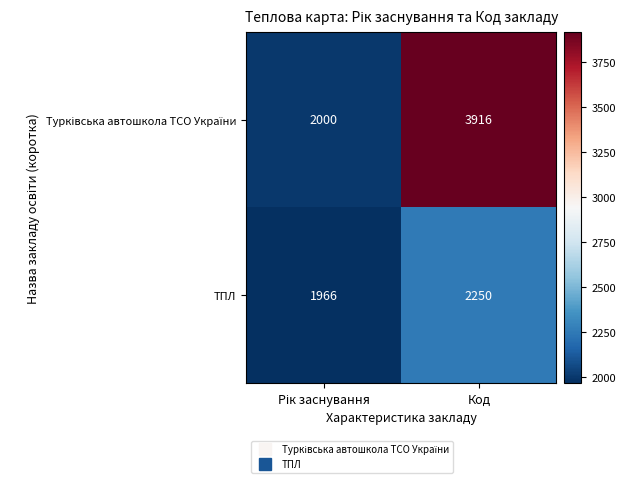

The value of ТПЛ at Код is 2250. True or false?

True